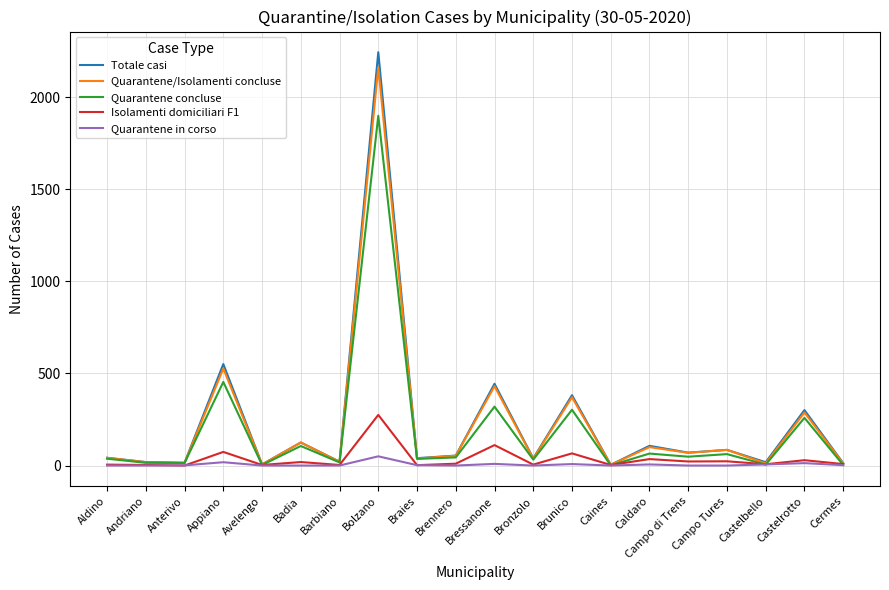

Which series has the widest spread of values?

Totale casi